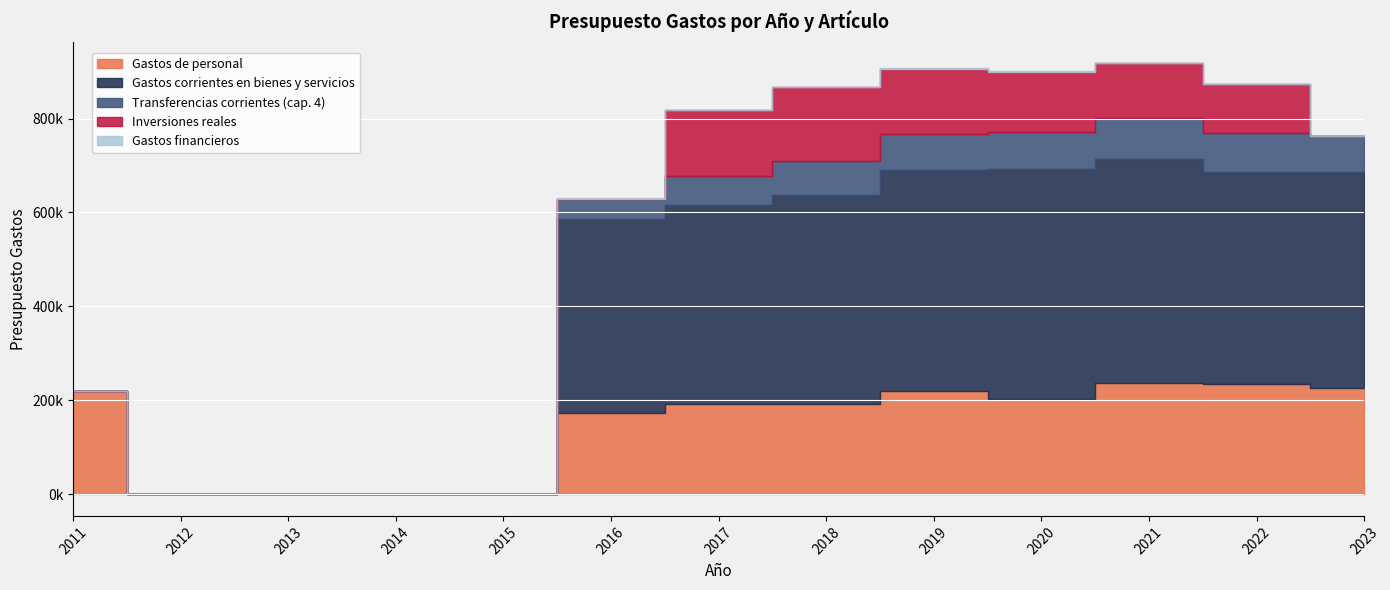

List the labels in order of Transferencias corrientes (cap. 4) value, smallest first.

2011, 2012, 2013, 2014, 2015, 2016, 2017, 2018, 2019, 2023, 2020, 2022, 2021